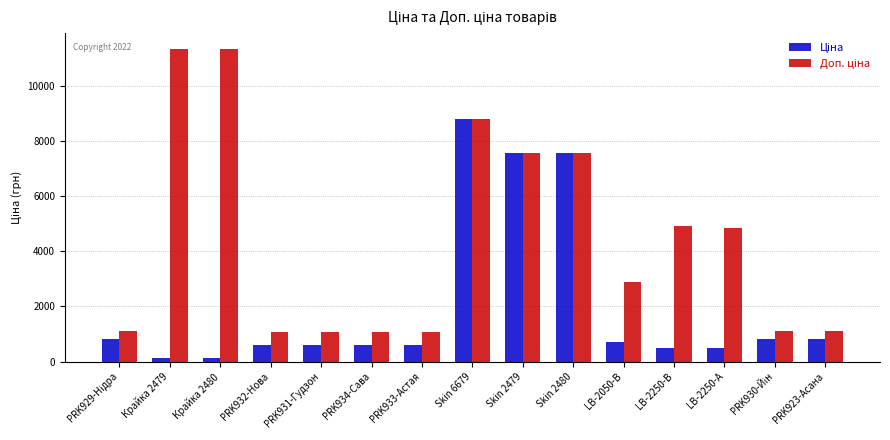

What is the spread (max minus min) of values at PRK923-Асана?

288.7